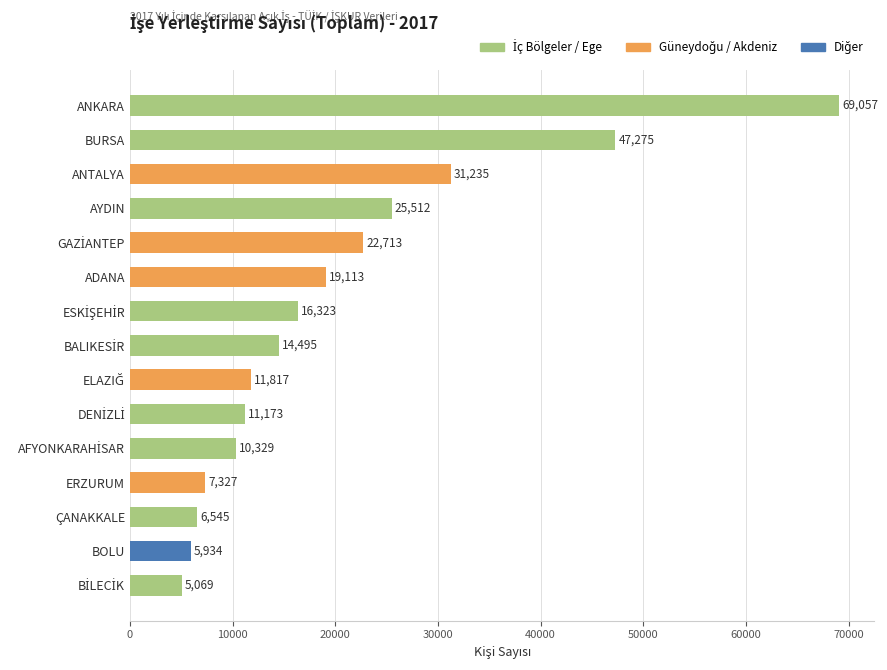

Are the bars horizontal?

Yes